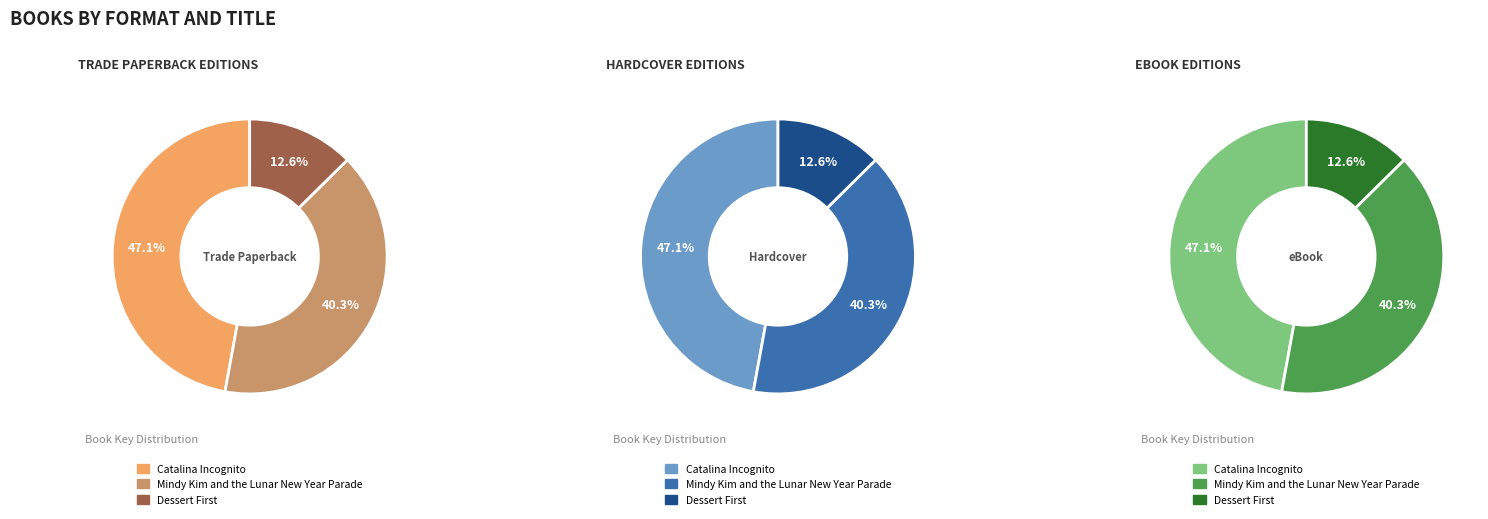

How many slices are in this pie chart?

3